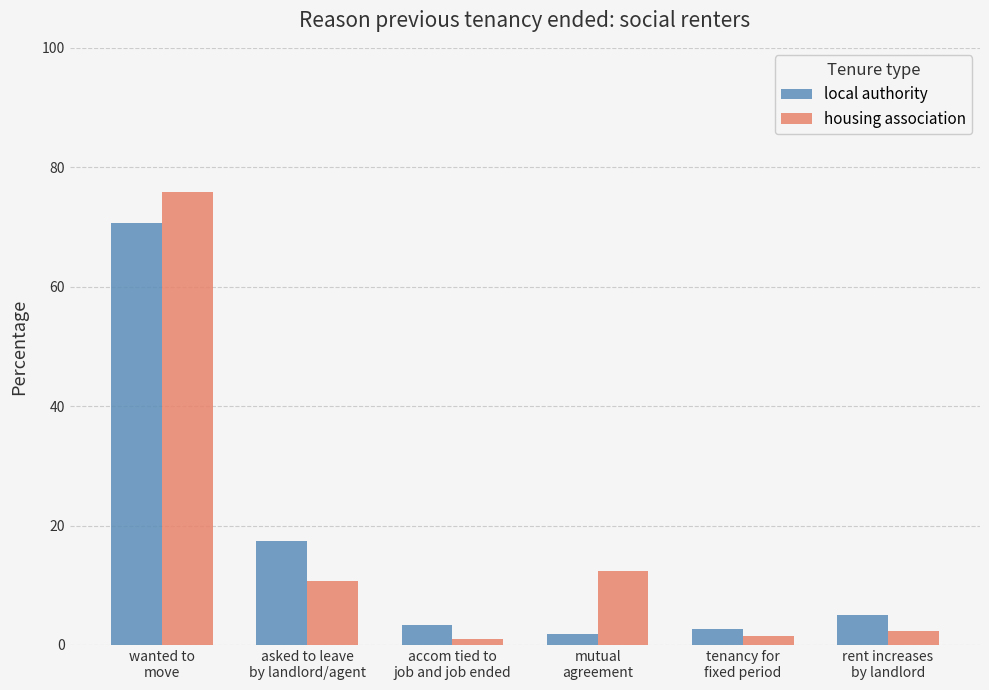

At which category is the sum across all series the highest?

wanted to
move